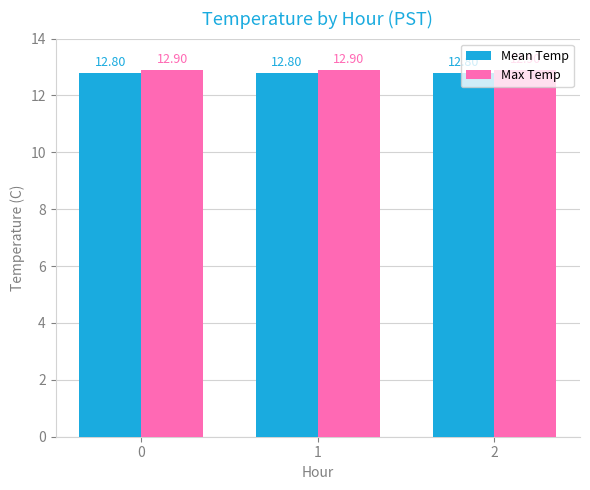

Rank the series at 2 from highest to lowest value.

Max Temp, Mean Temp